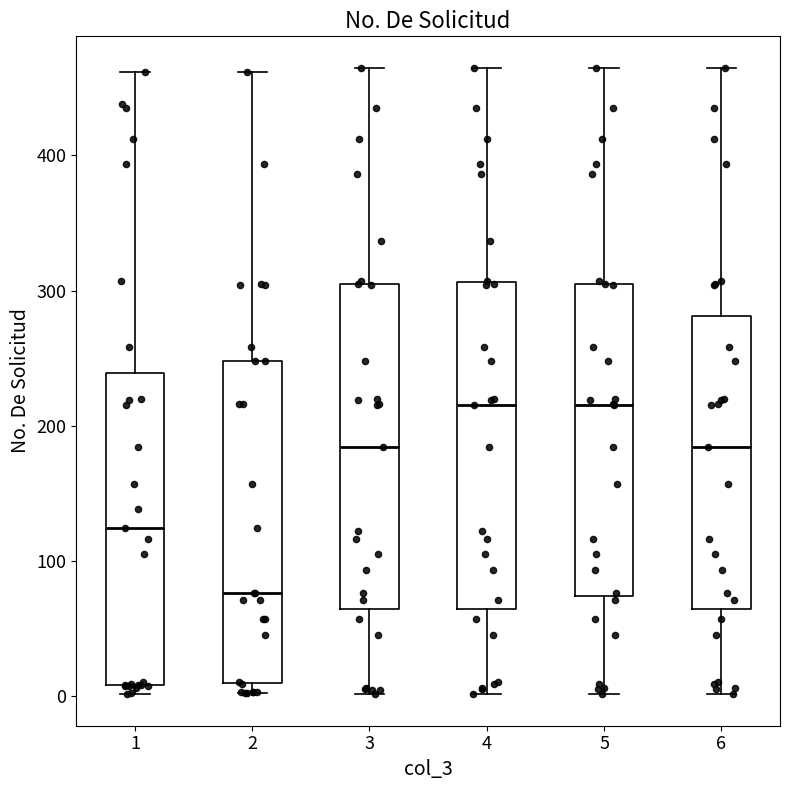

Which box's median line is the lowest?

2